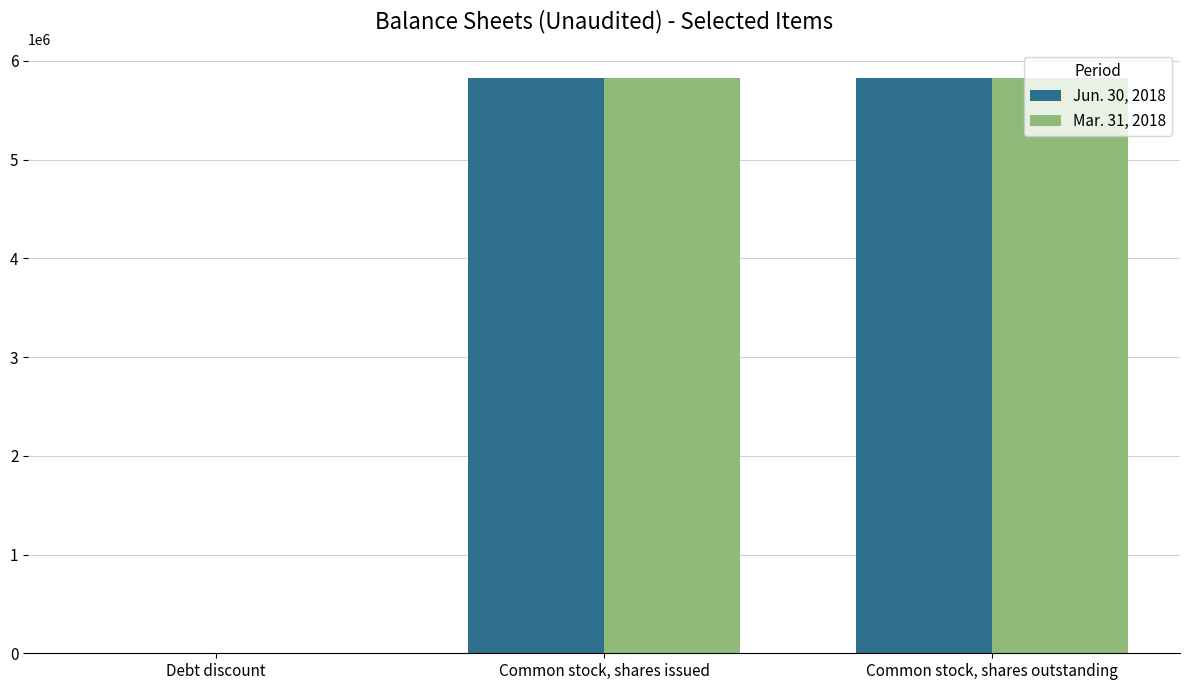

What are all the series names shown in the legend?

Jun. 30, 2018, Mar. 31, 2018